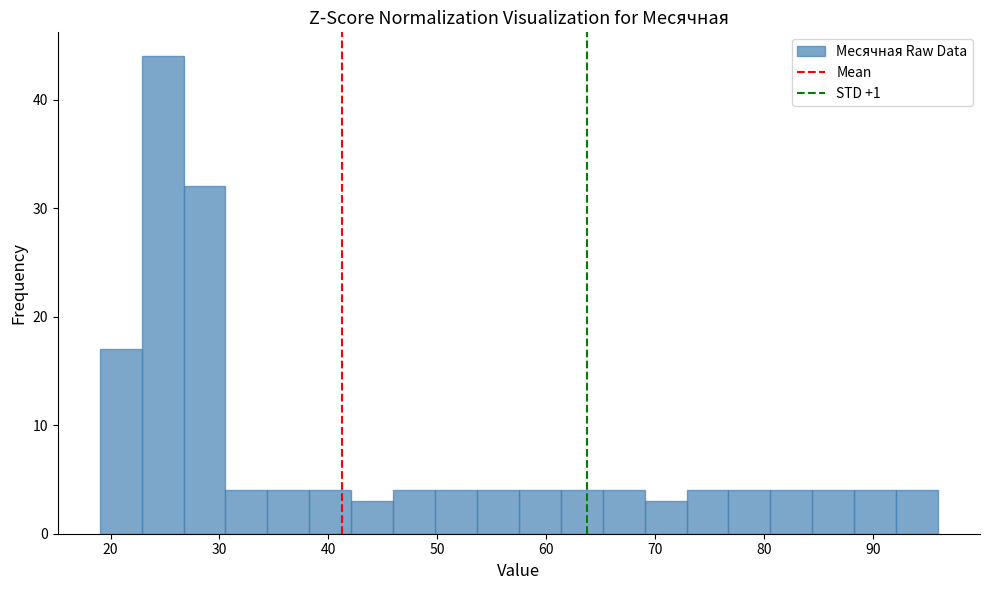

Read against the x-axis, roughly where is the centre of the tallest bar?

25